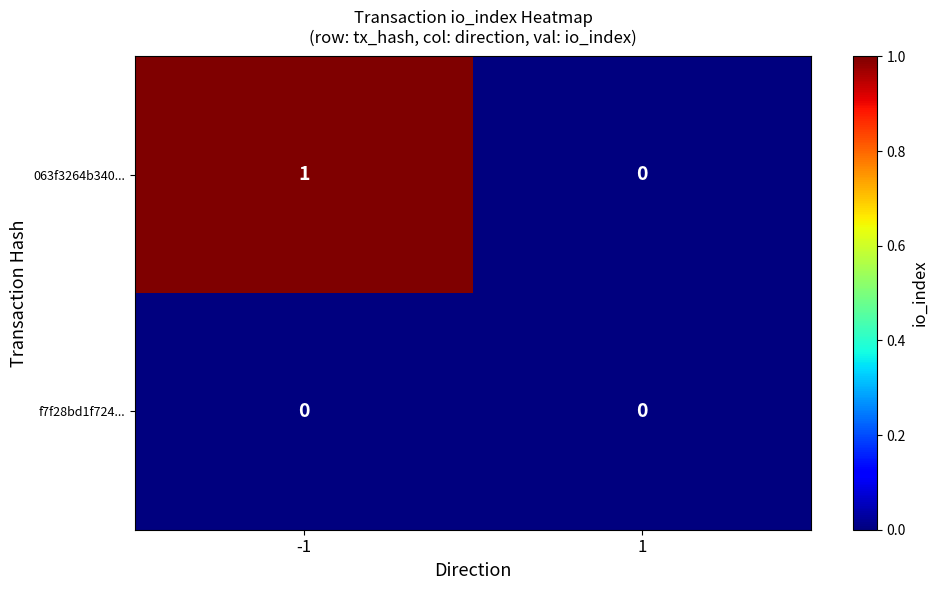

Reading right to left, what are all the values shown in this chart?

063f3264b340...: 1=0	-1=1
f7f28bd1f724...: 1=0	-1=0